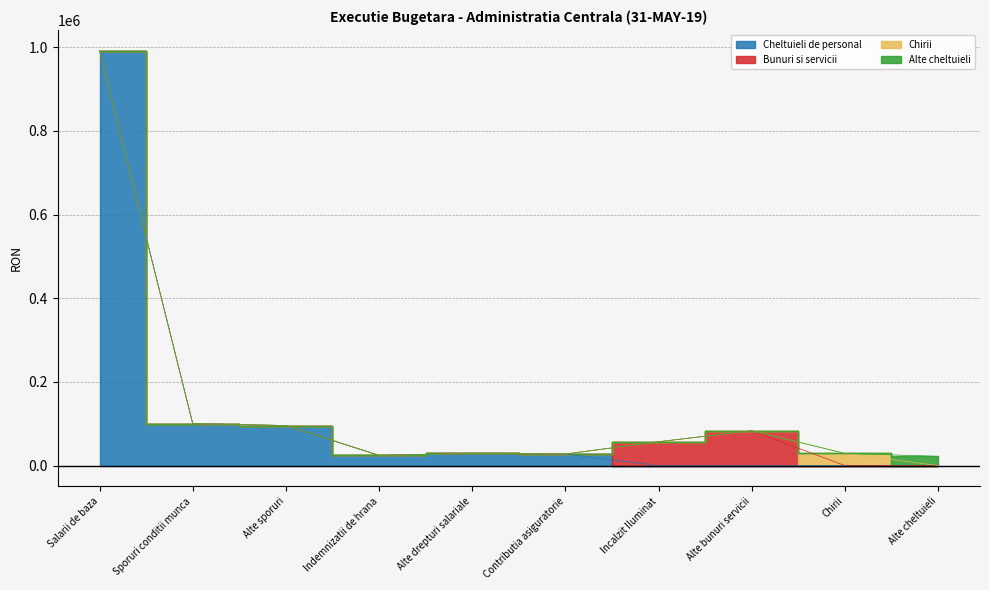

At which label does the data first exceed 56993?

Salarii de baza